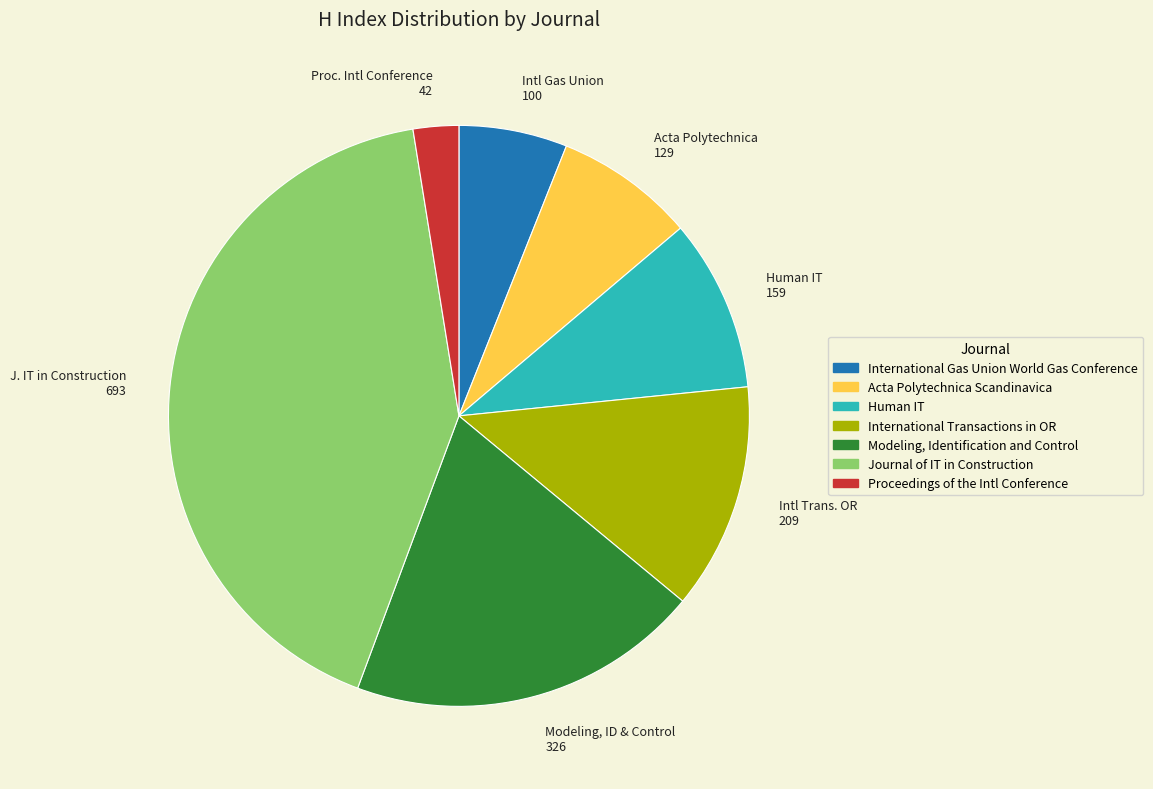

What is the largest slice in the pie chart?

J. IT in Construction 693